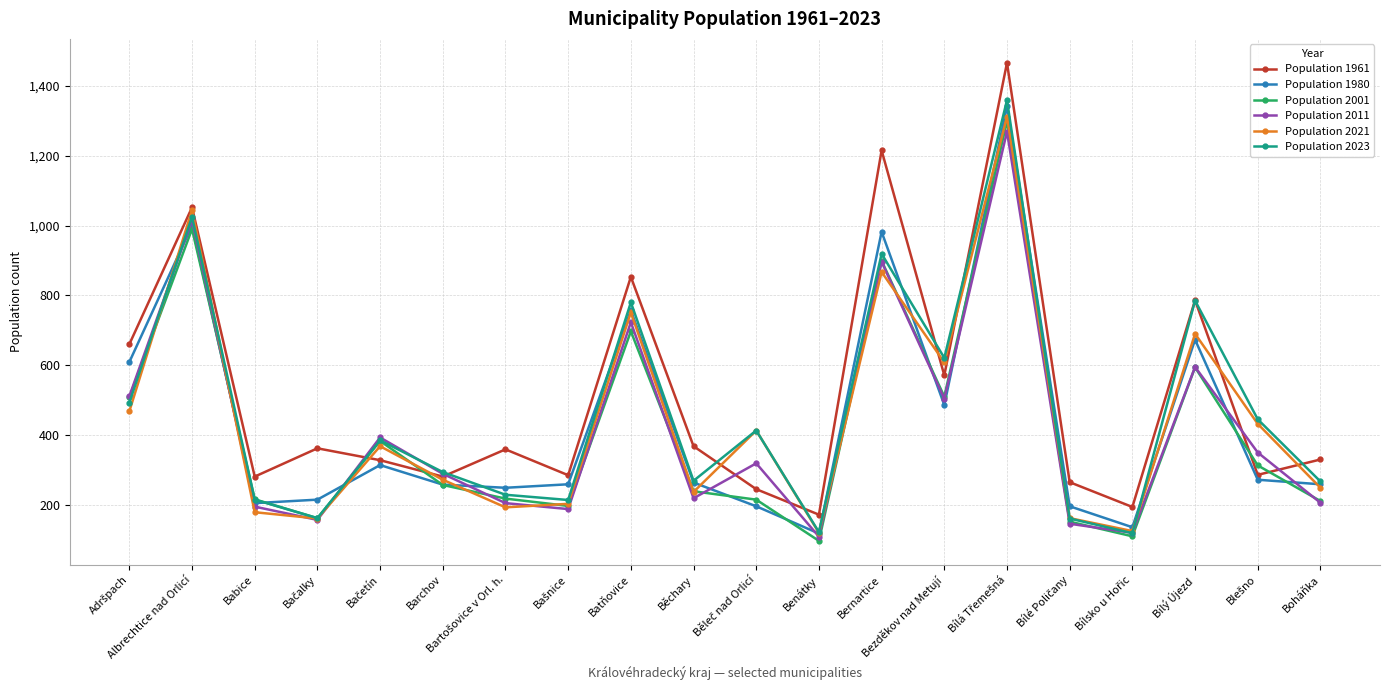

What is the label of the 3rd point from the left?

Babice